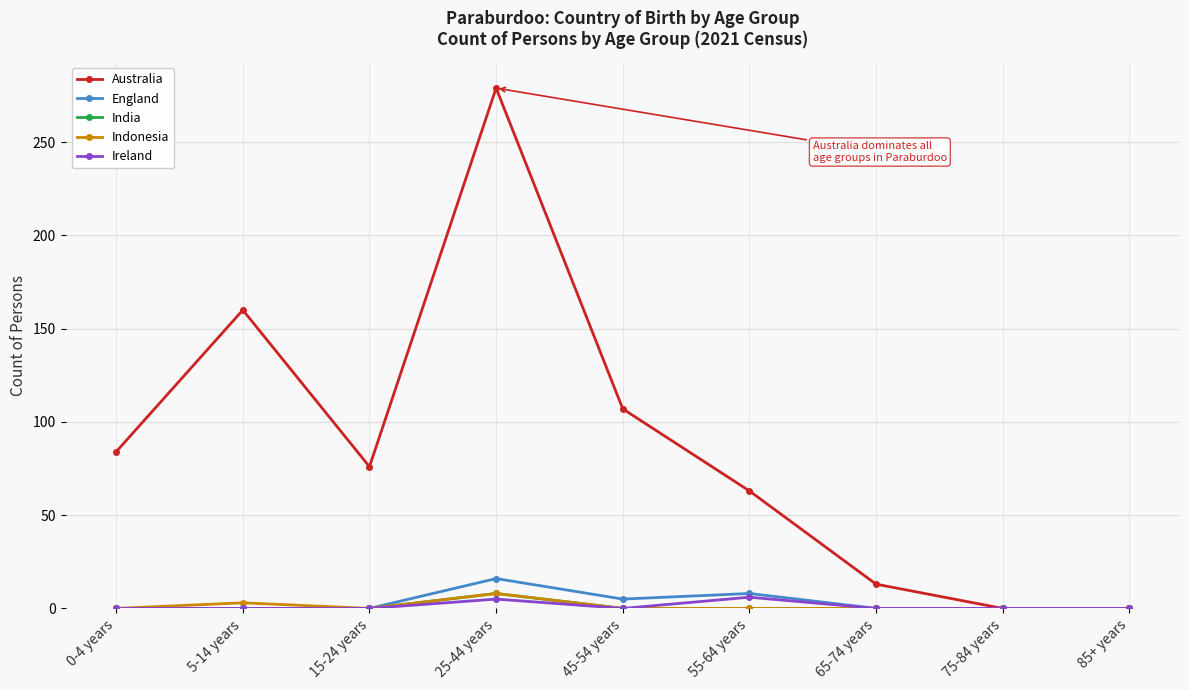

True or false: India has a value of 0 at 85+ years.

True